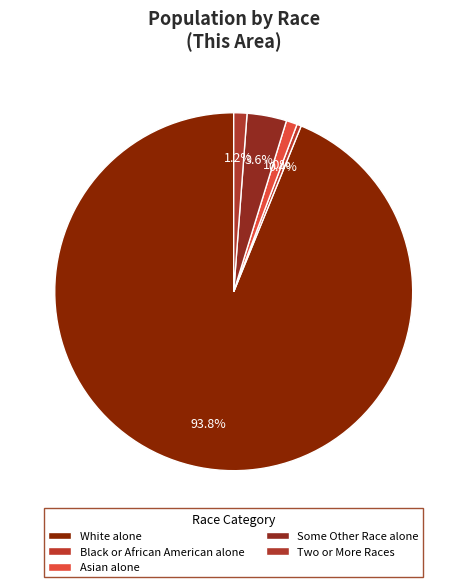

Is there a majority slice in this chart?

Yes